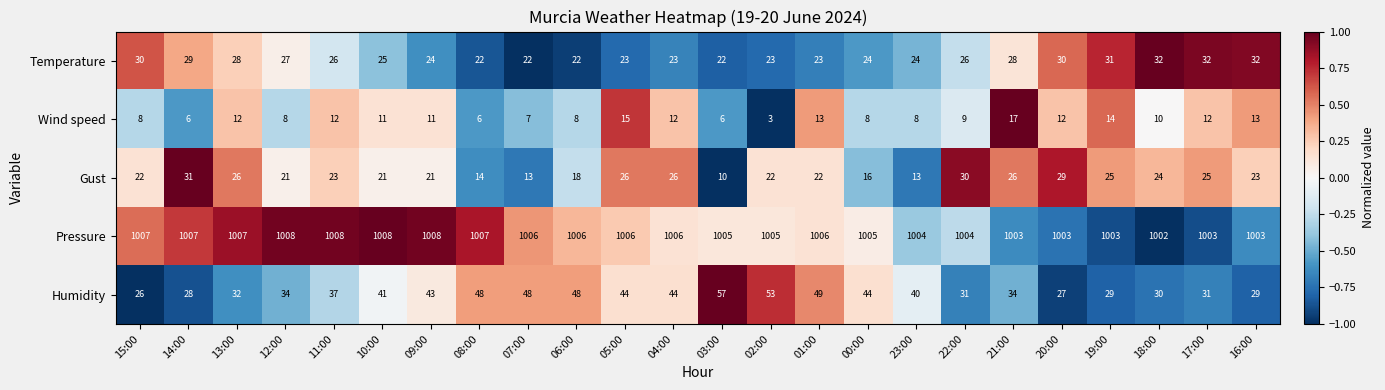

Which series has the largest total across all categories?

Pressure